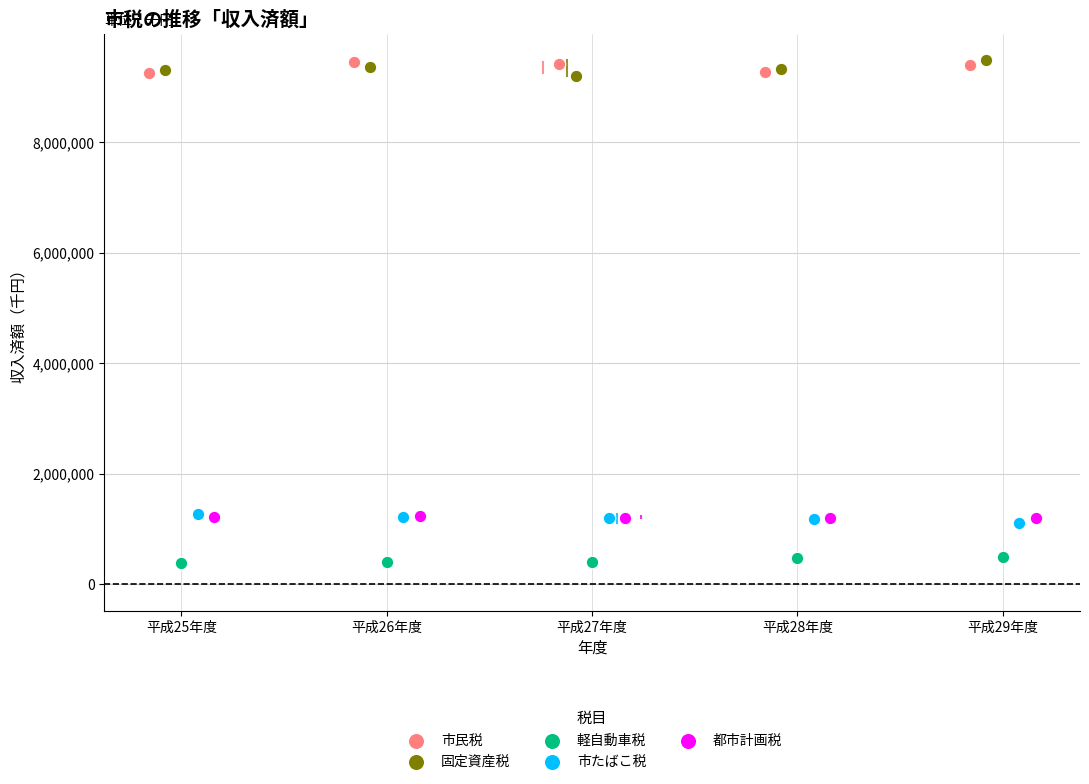

Which series contains the lowest Y value?

軽自動車税